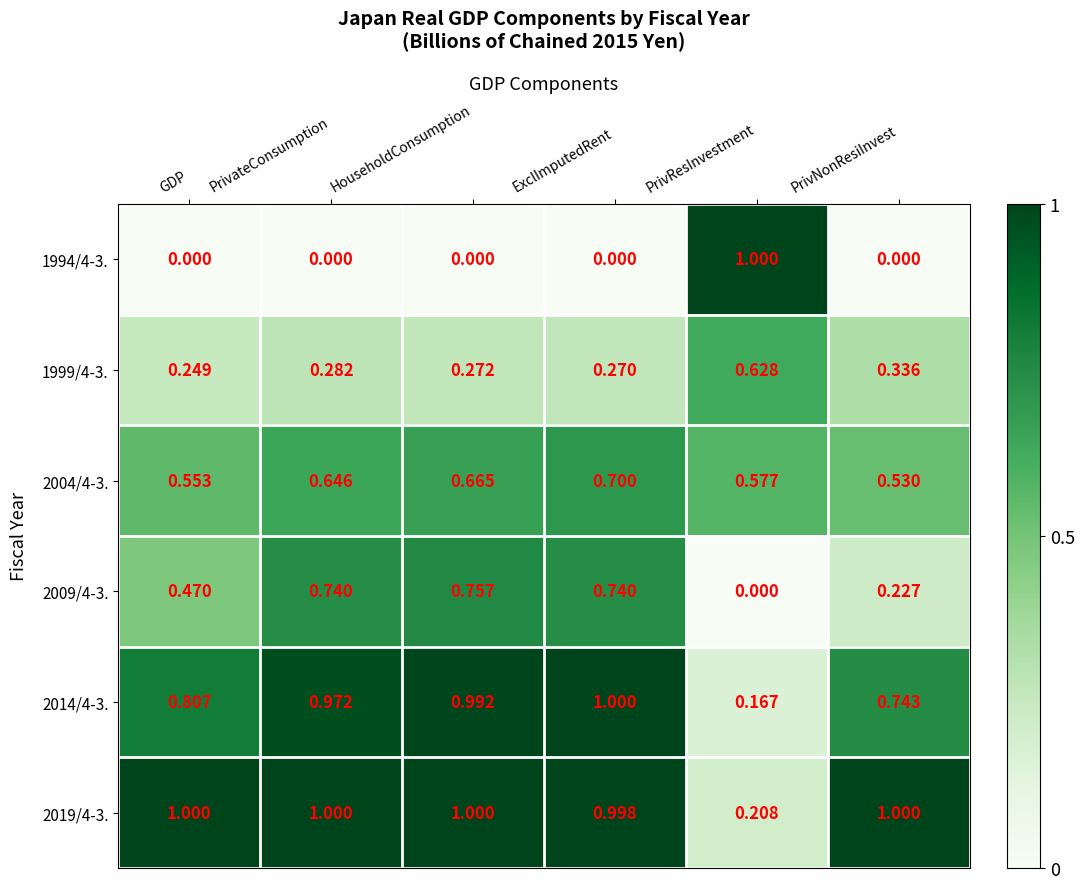

What is the spread (max minus min) of values at GDP?

1.0